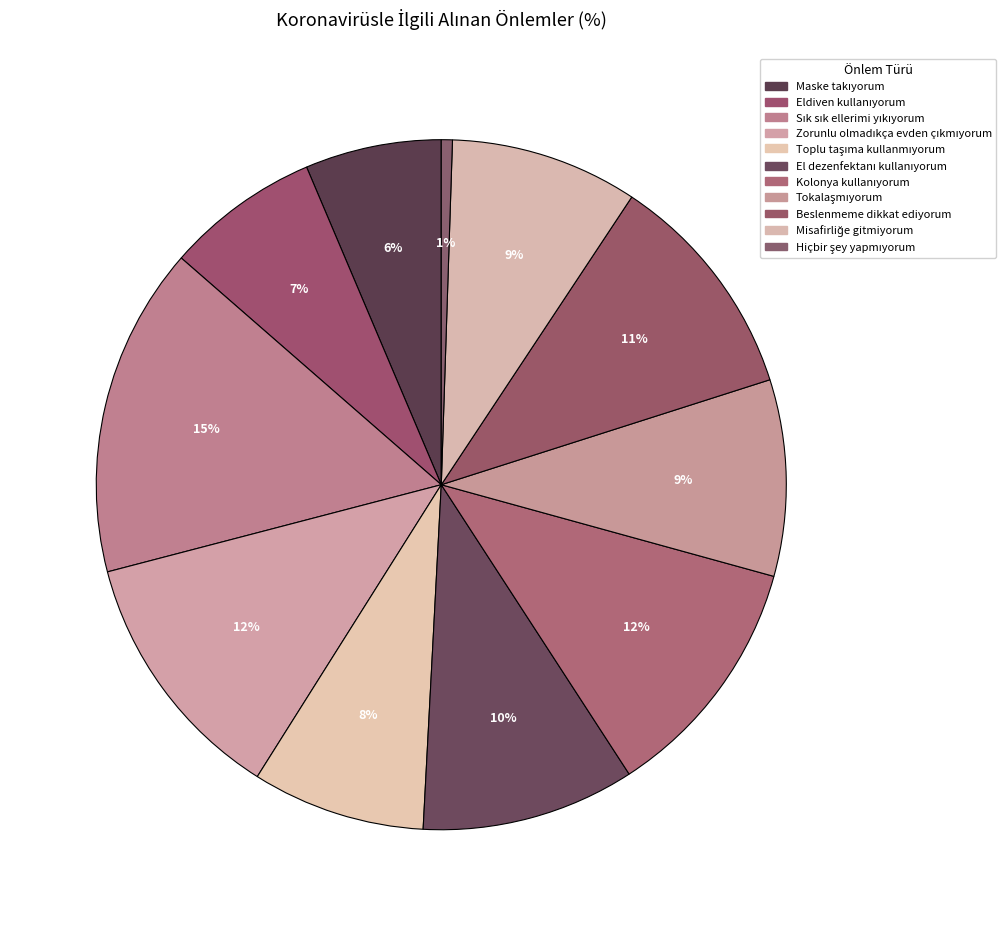

True or false: Zorunlu olmadıkça evden çıkmıyorum accounts for 12% of the total.

True